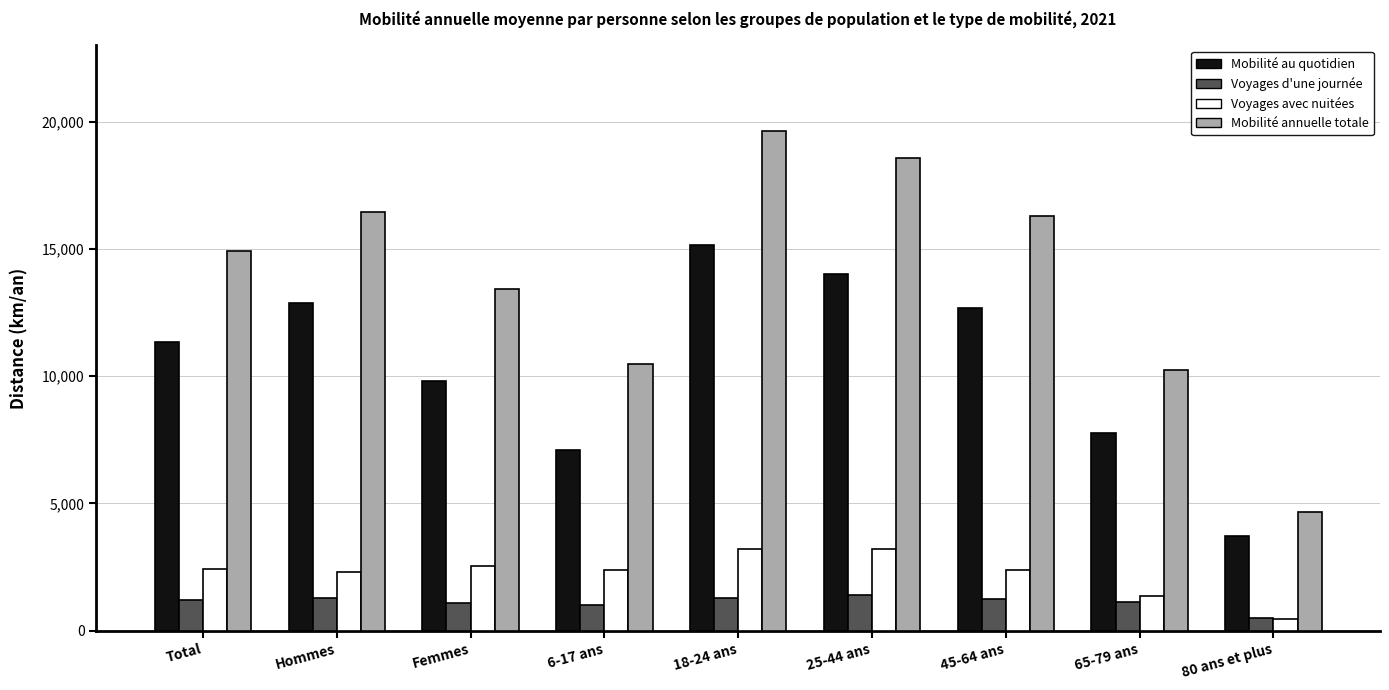

Where is Mobilité annuelle totale nearest to the value 12152?

Femmes